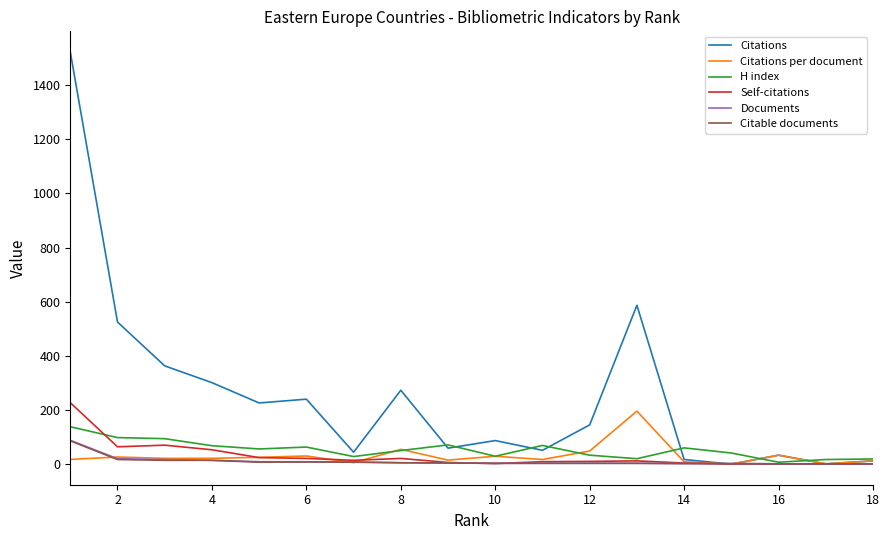

What is the highest value of the H index series?

138.0